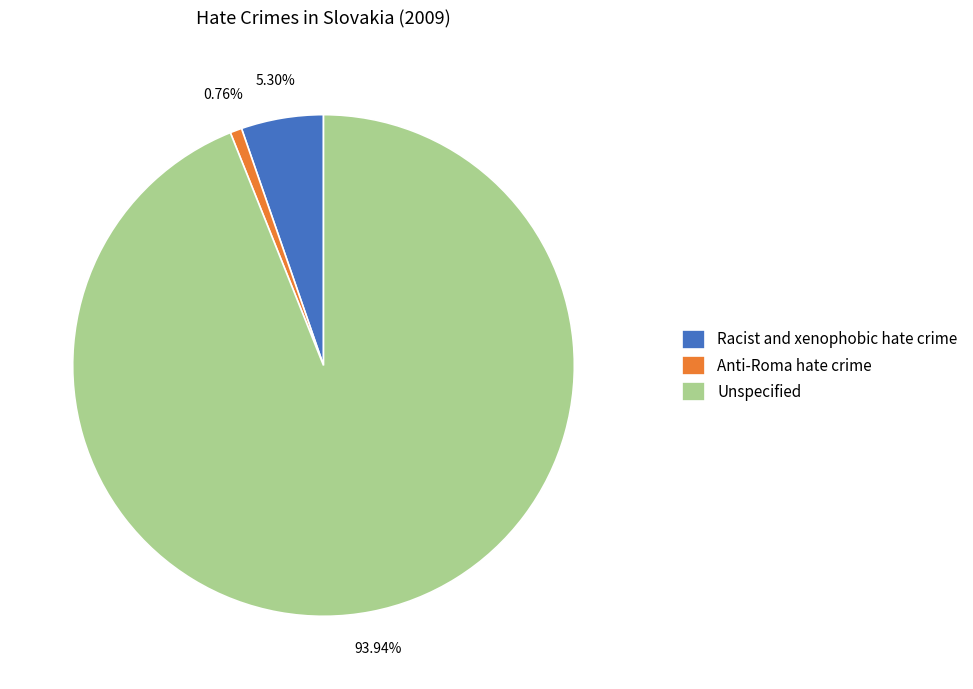

What is the total percentage of Unspecified and Racist and xenophobic hate crime?

99.2%